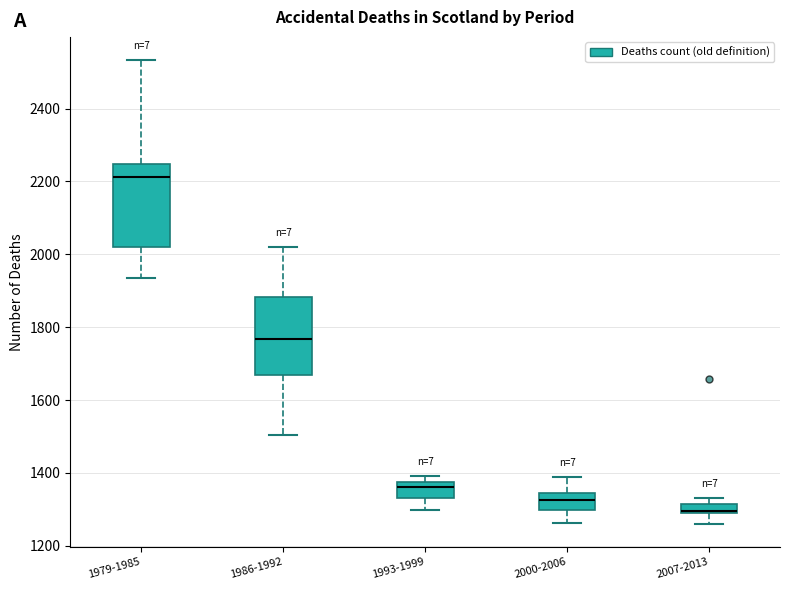

Which box's median line is the lowest?

2007-2013